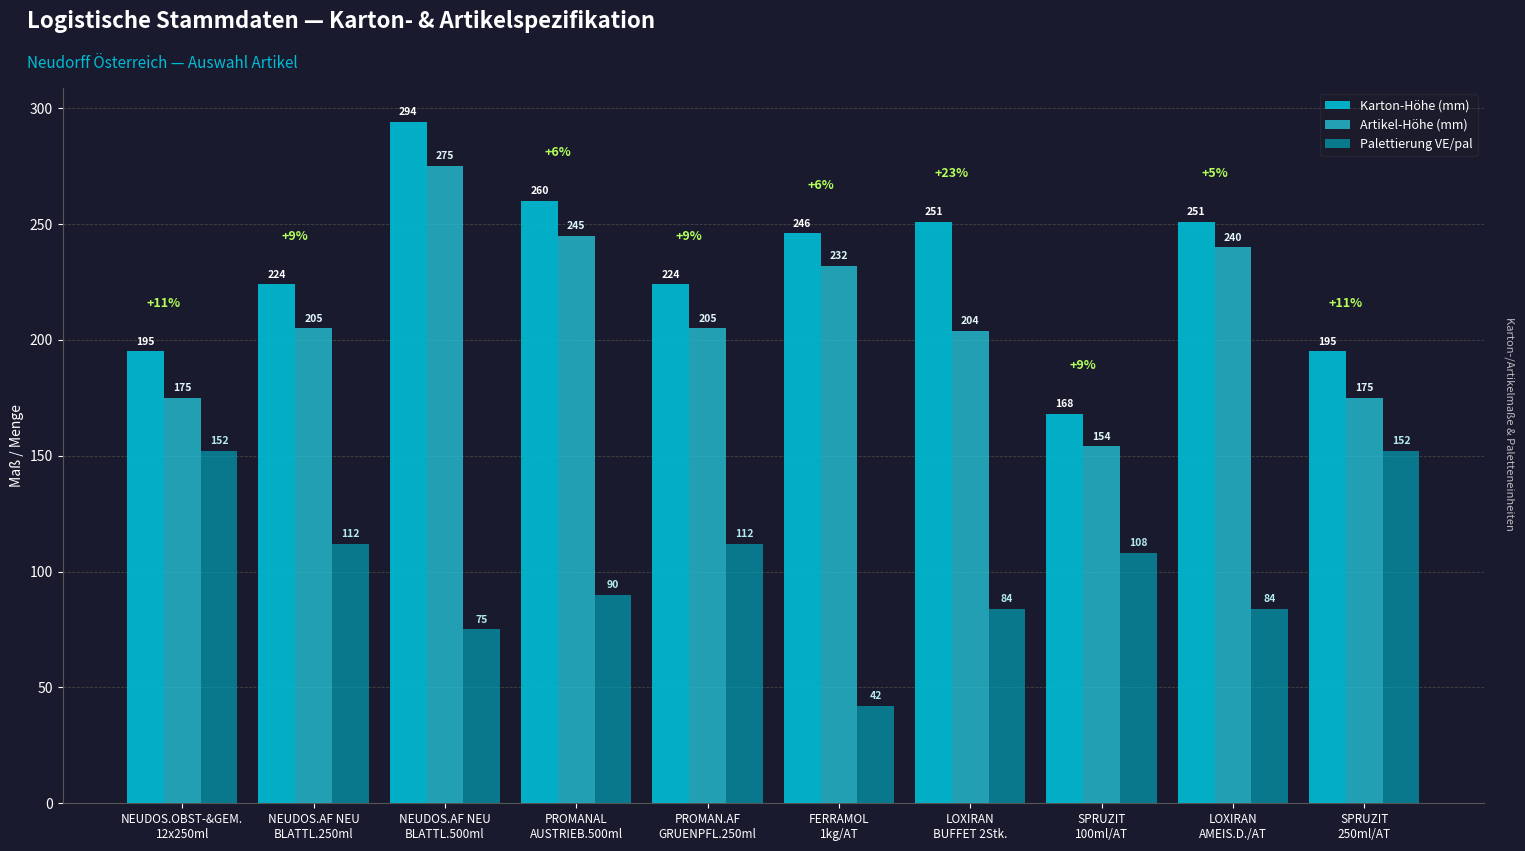

What is the label of the 7th bar from the right?

PROMANAL
AUSTRIEB.500ml